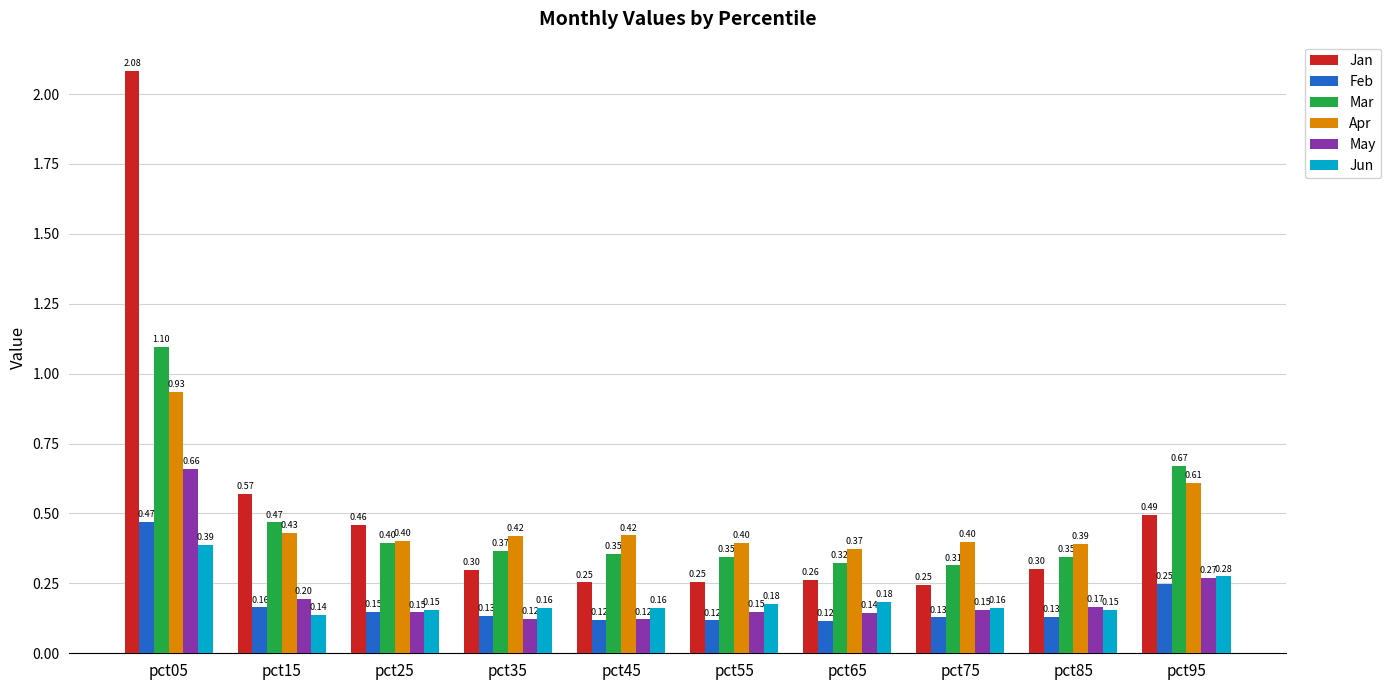

Rank the series by their maximum value, from lowest to highest.

Jun, Feb, May, Apr, Mar, Jan